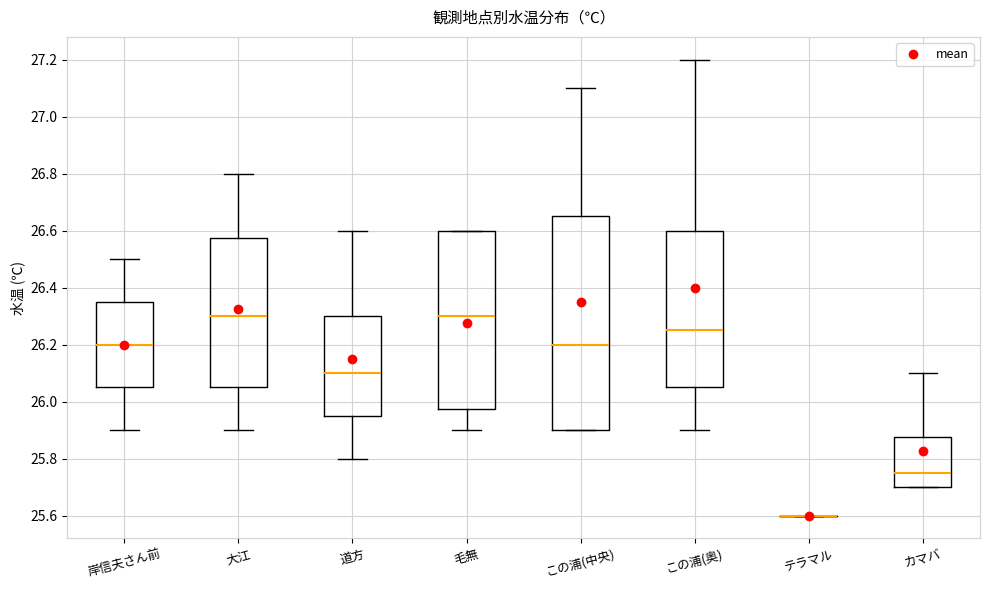

Reading left to right, transcribe this box plot: for each box, give where its median line is, the range the box spans, and where its two whiskers end, as read against the y-axis. The values are not printed on the chart, so give them approximately, as read against the axis.

岸信夫さん前: median 26.20, box 26.06 to 26.36, whiskers 25.90 to 26.50
大江: median 26.30, box 26.06 to 26.58, whiskers 25.90 to 26.80
道方: median 26.10, box 25.96 to 26.30, whiskers 25.80 to 26.60
毛無: median 26.30, box 25.98 to 26.60, whiskers 25.90 to 26.60
この浦(中央): median 26.20, box 25.90 to 26.66, whiskers 25.90 to 27.10
この浦(奥): median 26.26, box 26.06 to 26.60, whiskers 25.90 to 27.20
テラマル: box collapsed to a line at 25.60, whiskers 25.60 to 25.60
カマバ: median 25.76, box 25.70 to 25.88, whiskers 25.70 to 26.10